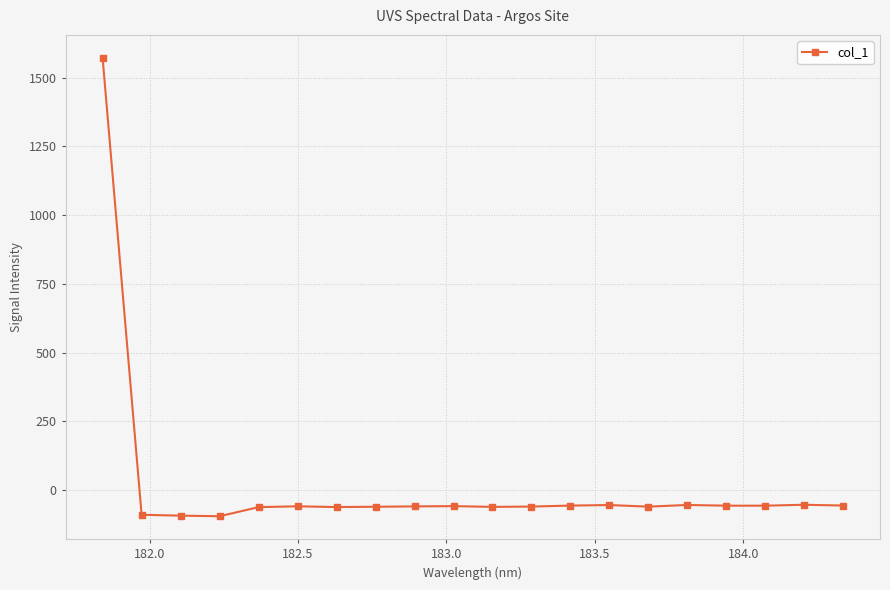

What is the maximum value shown in the chart?

1571.9